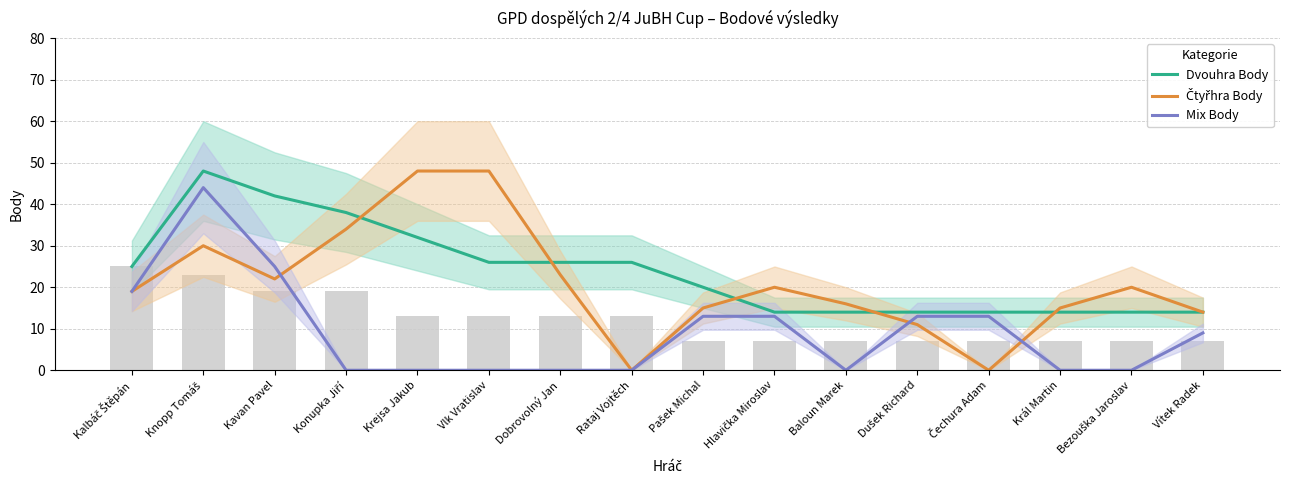

Which label corresponds to the smallest value in the chart?

Rataj Vojtěch